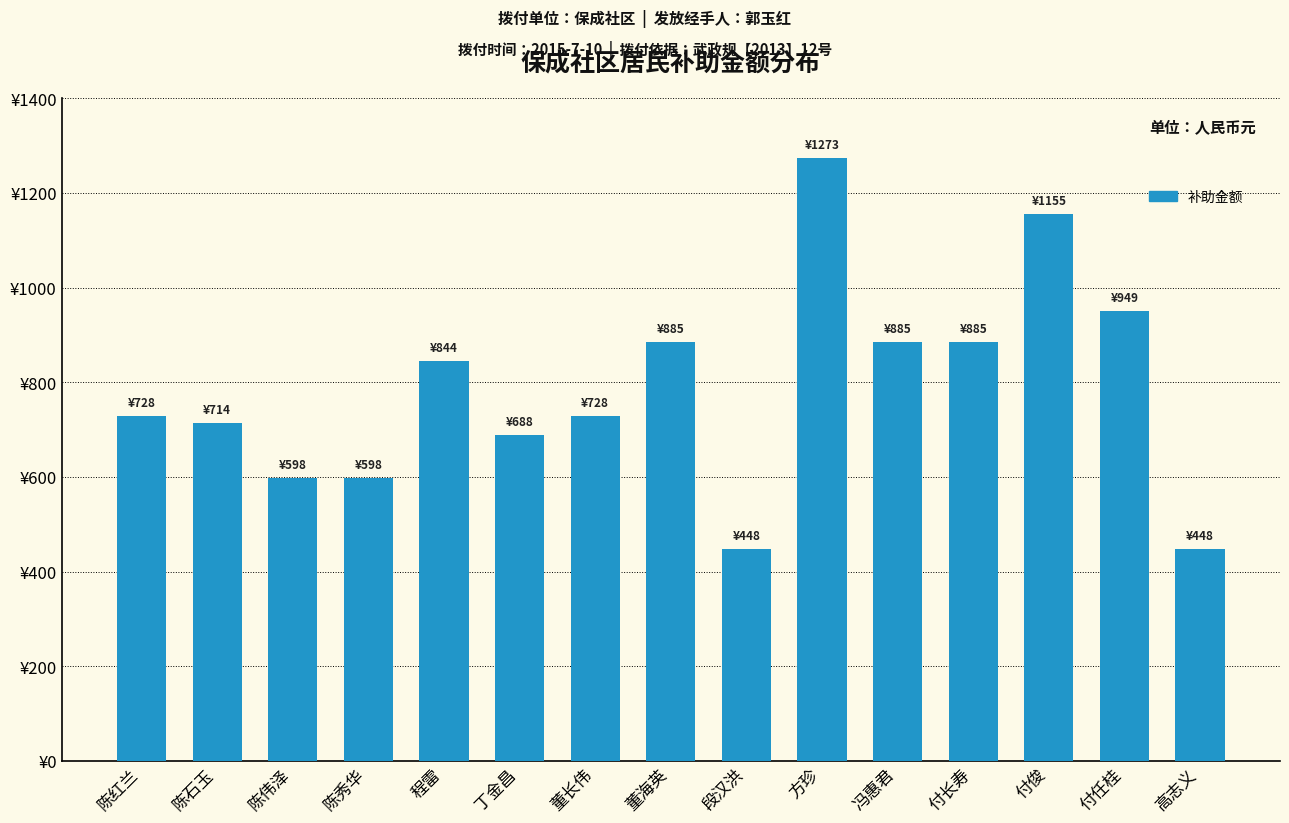

The chart shows a value of 1225.8 at 陈红兰. True or false?

False